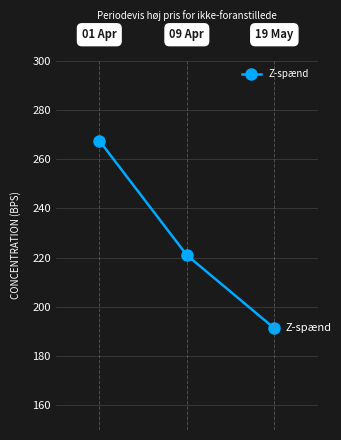

What is the difference between the maximum and minimum values?

76.2